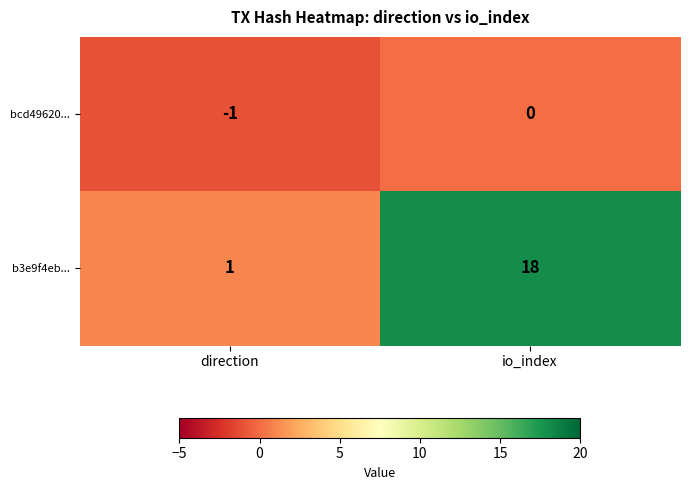

What value does the b3e9f4eb... series have at io_index, to the nearest 10?

20